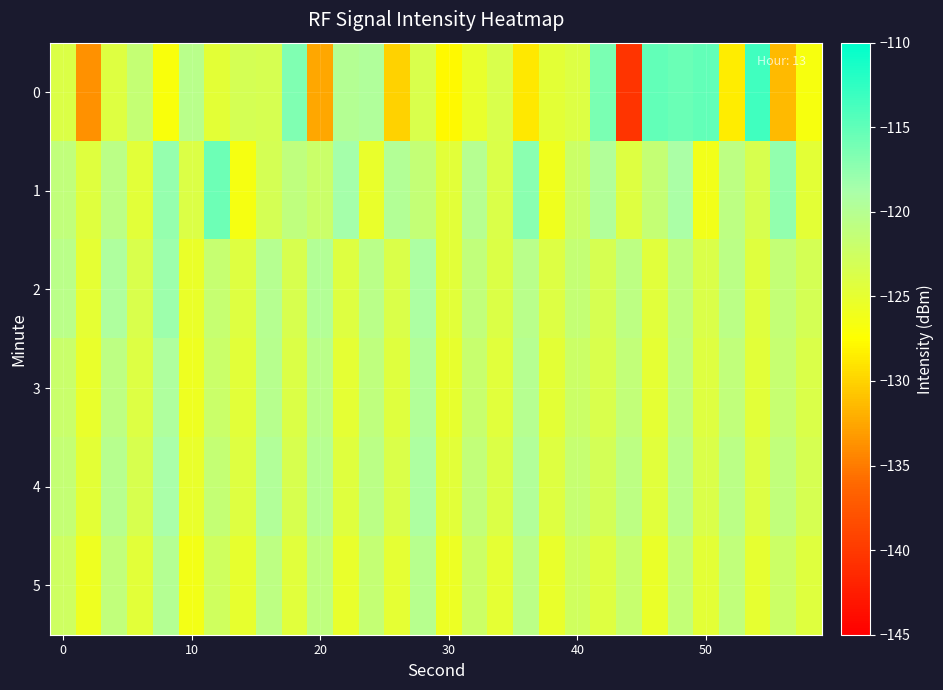

Which series has the largest total across all categories?

1